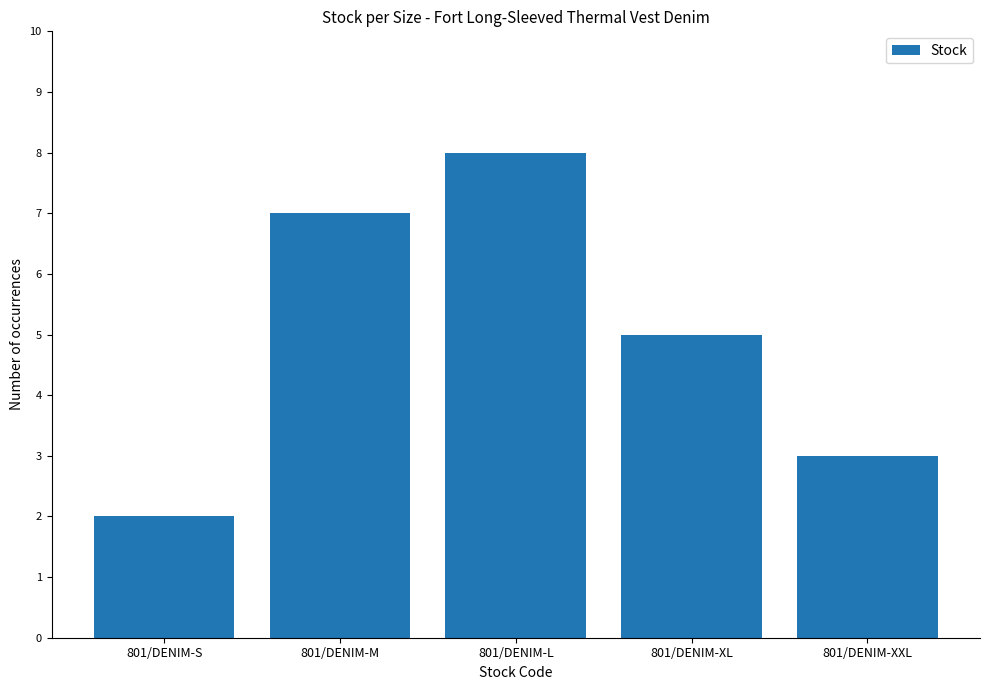

What is the change in value from 801/DENIM-S to 801/DENIM-L?

+6